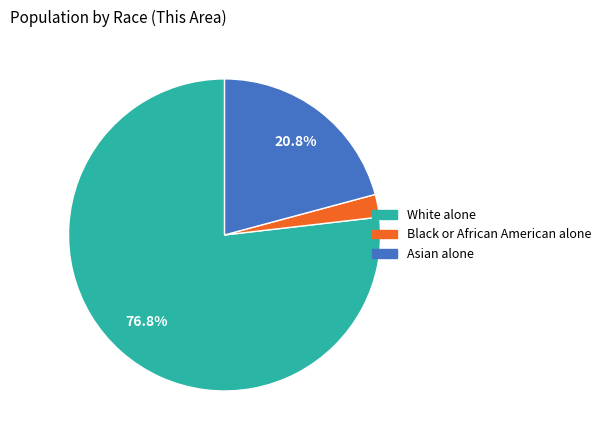

Count the number of slices in the pie.

3